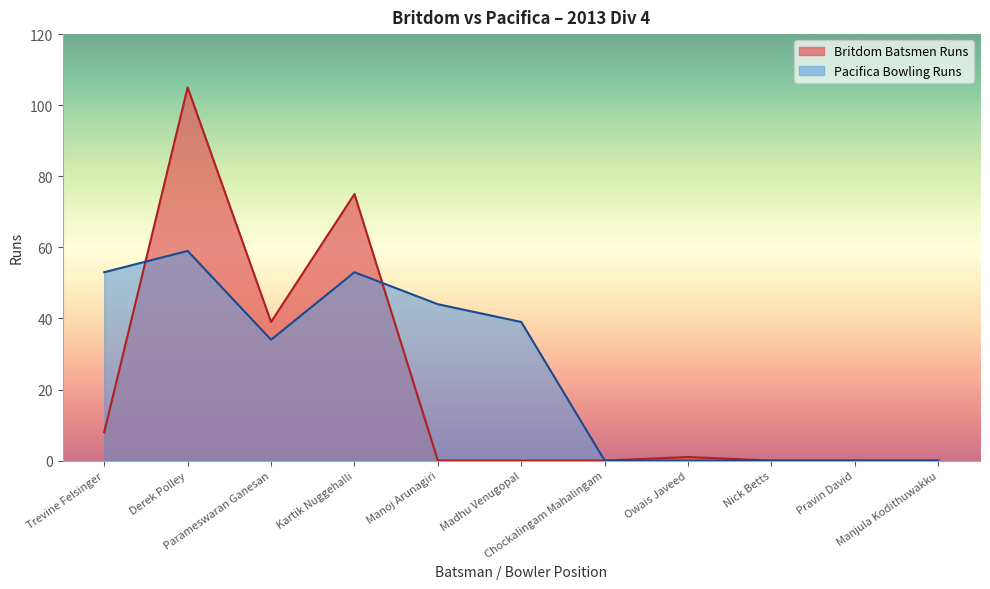

Is it true that Pacifica Bowling Runs equals 25 at Madhu Venugopal?

False